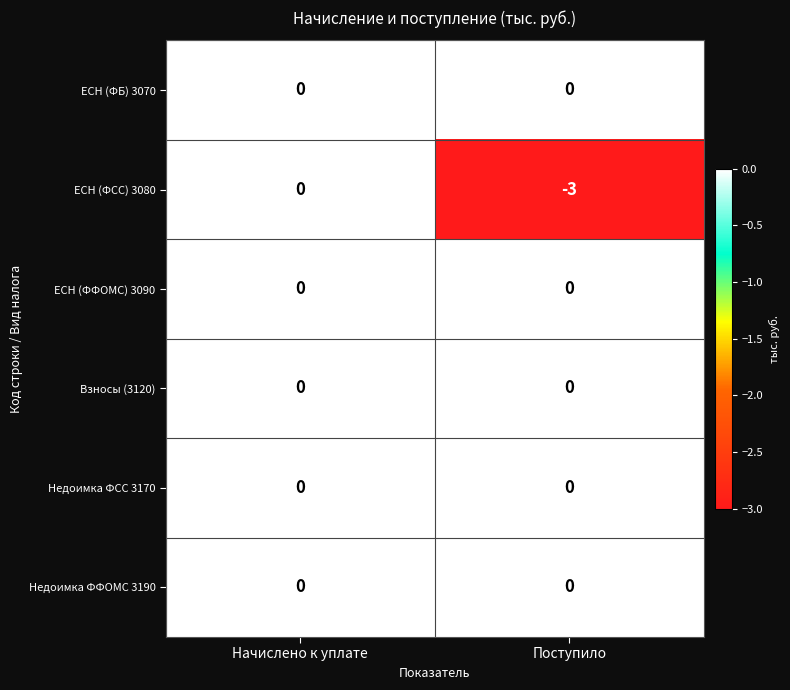

The value of Недоимка ФСС 3170 at Поступило is 0. True or false?

True